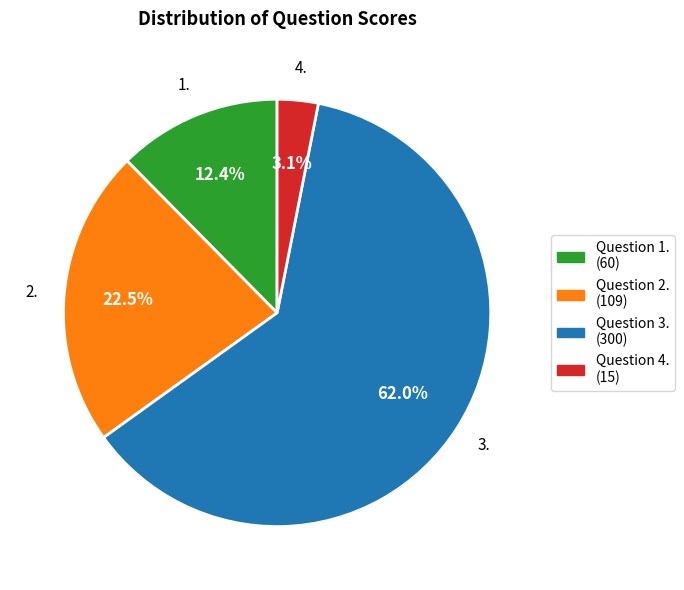

What is the majority slice?

3.